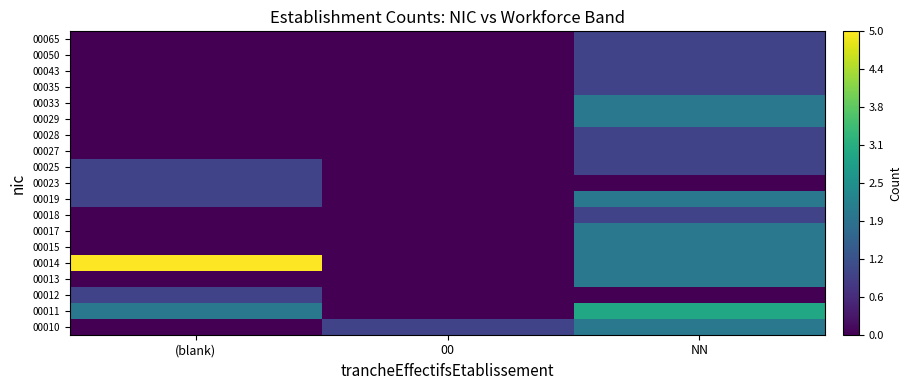

What is the greatest value displayed?

5